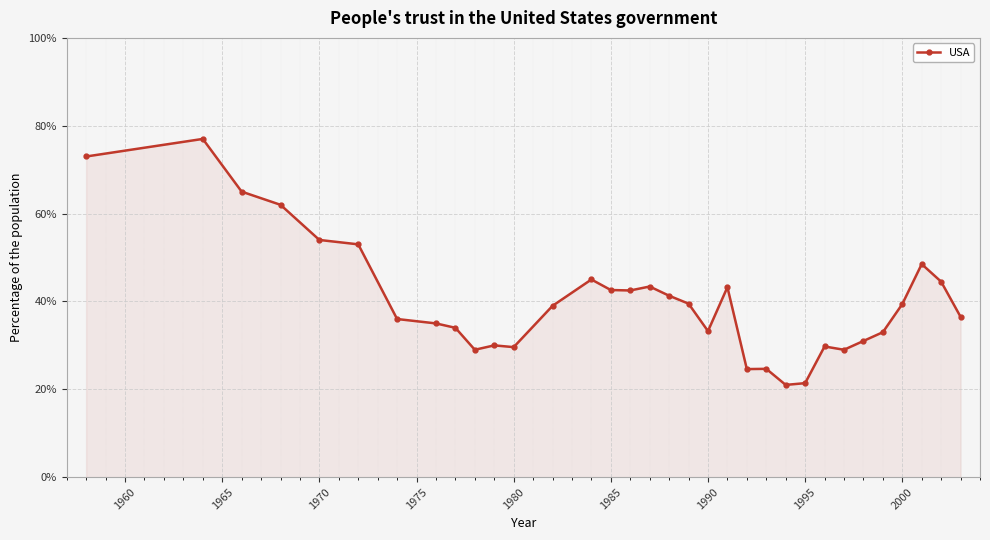

What is the maximum value shown in the chart?

77.0